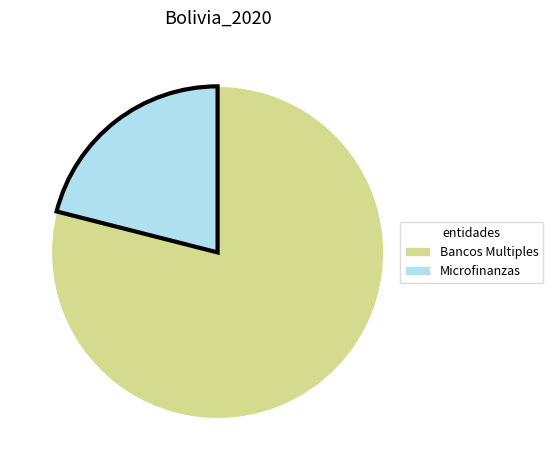

Between Bancos Multiples and Microfinanzas, which is larger?

Bancos Multiples